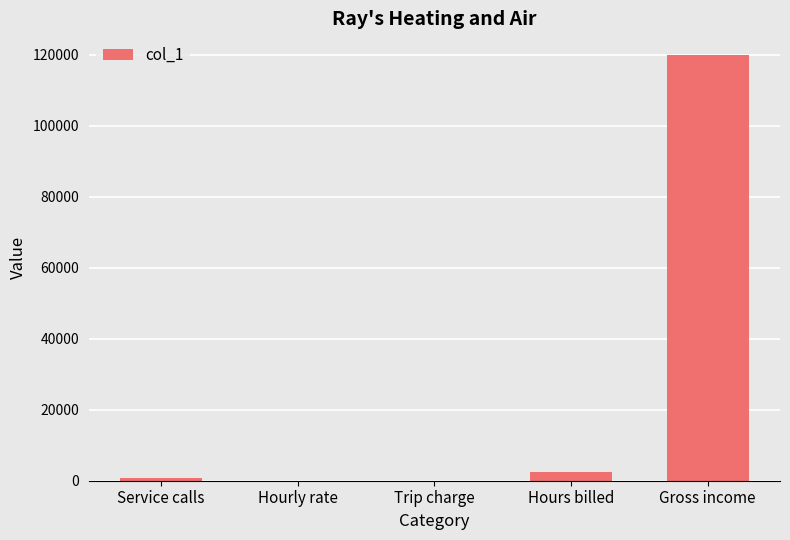

Which has a higher value, Trip charge or Gross income?

Gross income